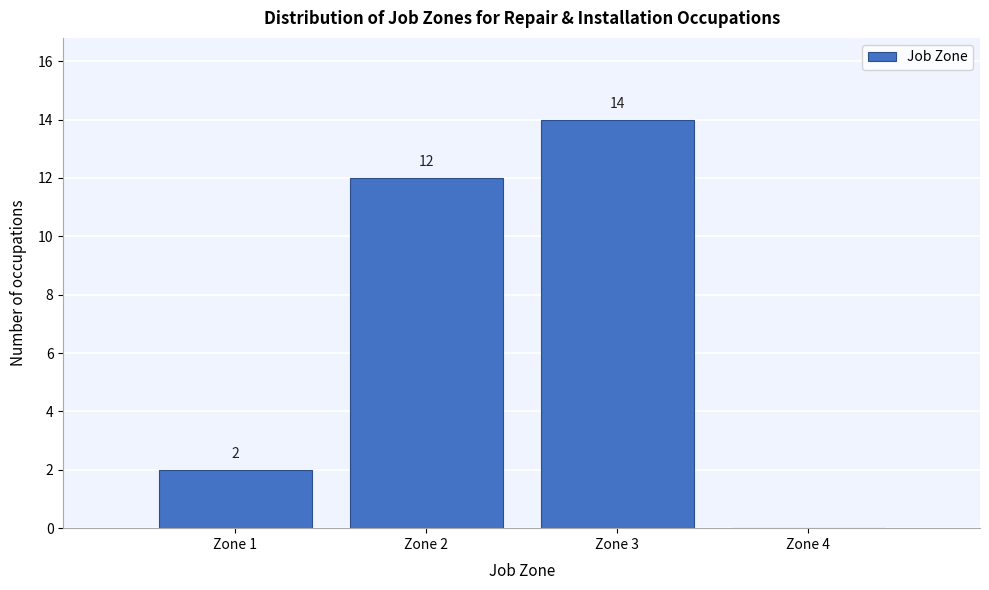

Over which range of the x-axis is the bar tallest?

2.5 to 3.5